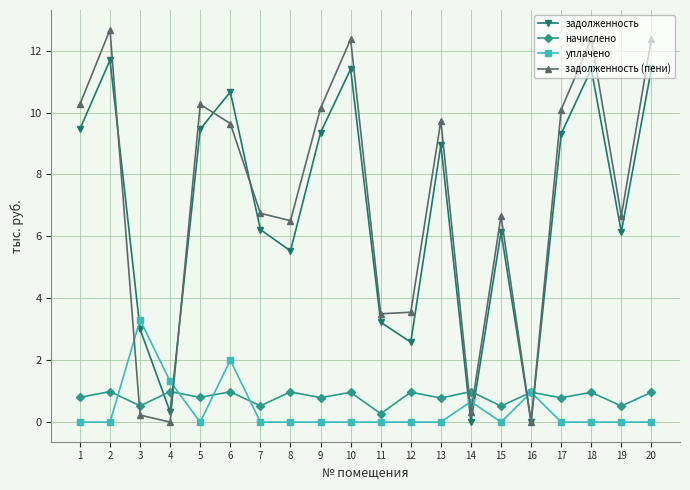

What is the difference between the начислено values at 6 and 11?

0.7